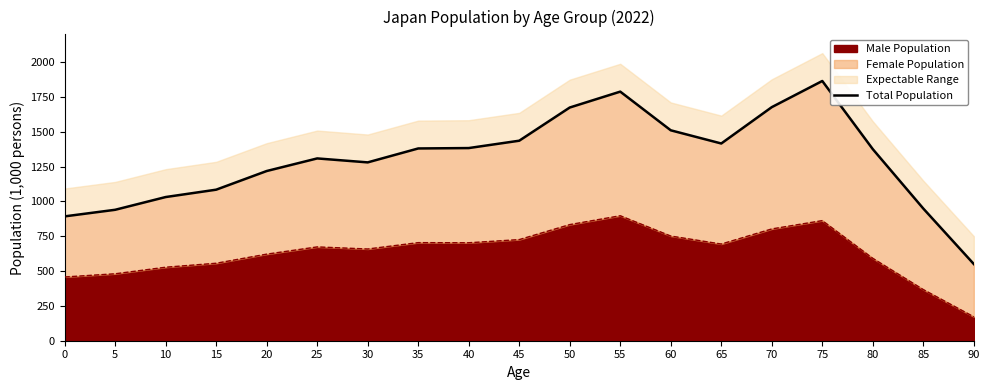

Does the chart have visible grid lines?

No